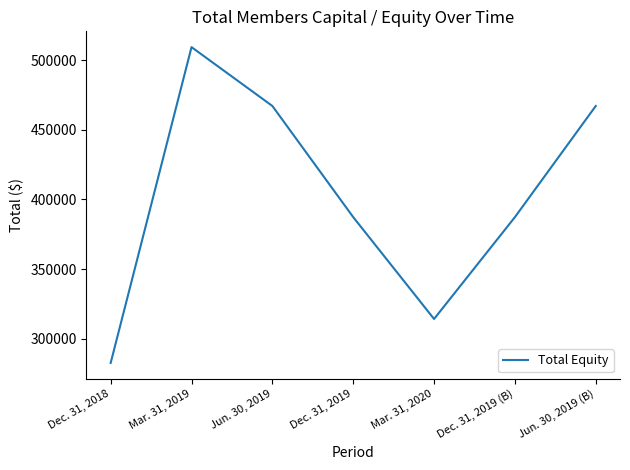

What is the change in value from Mar. 31, 2020 to Jun. 30, 2019 (B)?

+152949